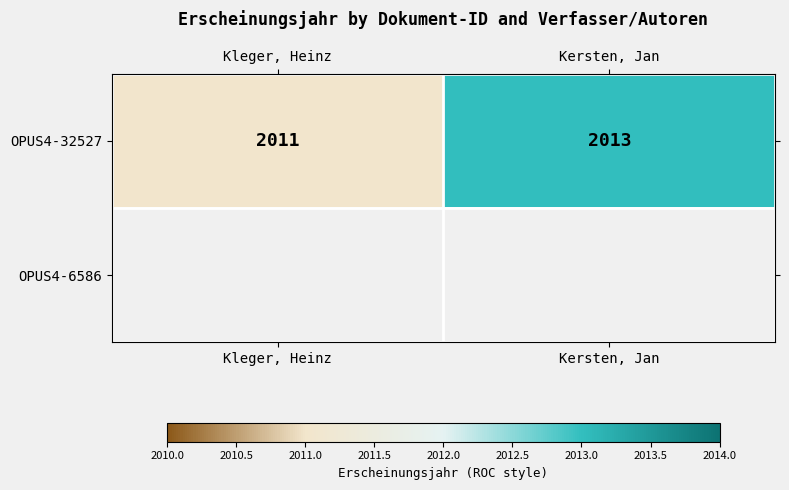

What is the greatest value displayed?

2013.0